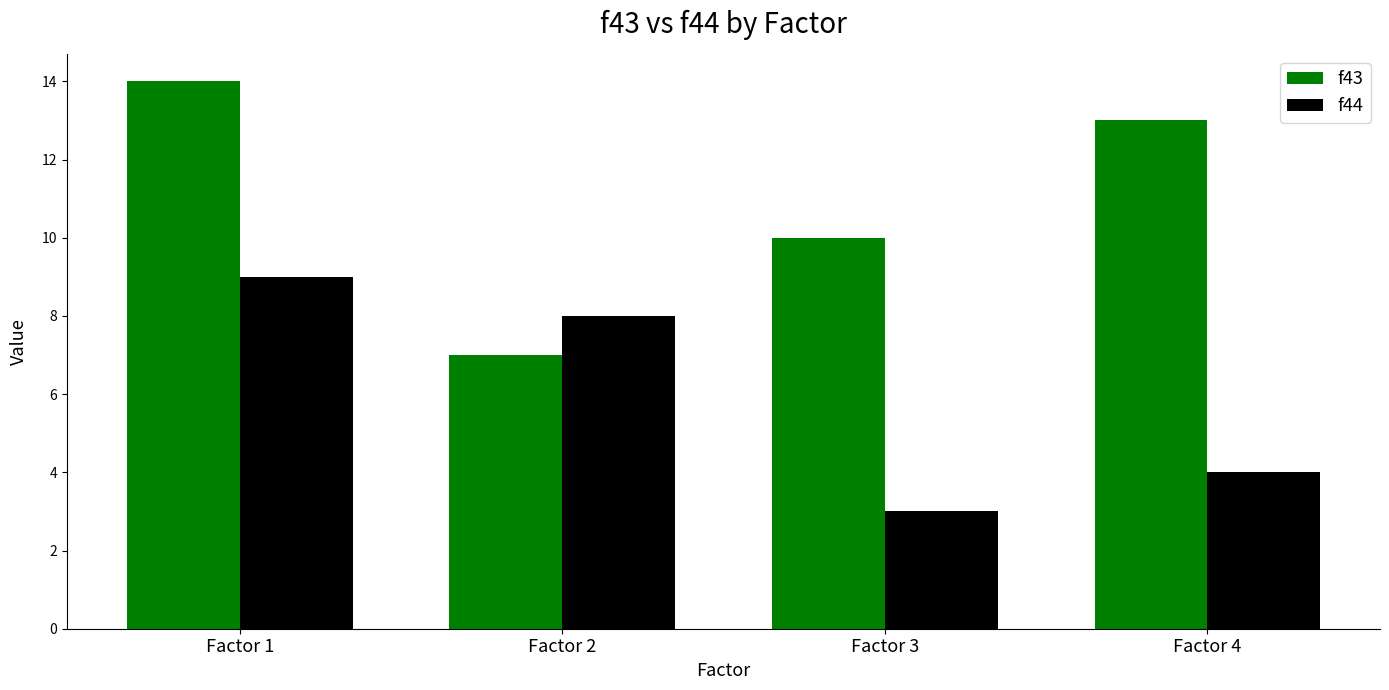

Rank the categories by f44 value from highest to lowest.

Factor 1, Factor 2, Factor 4, Factor 3